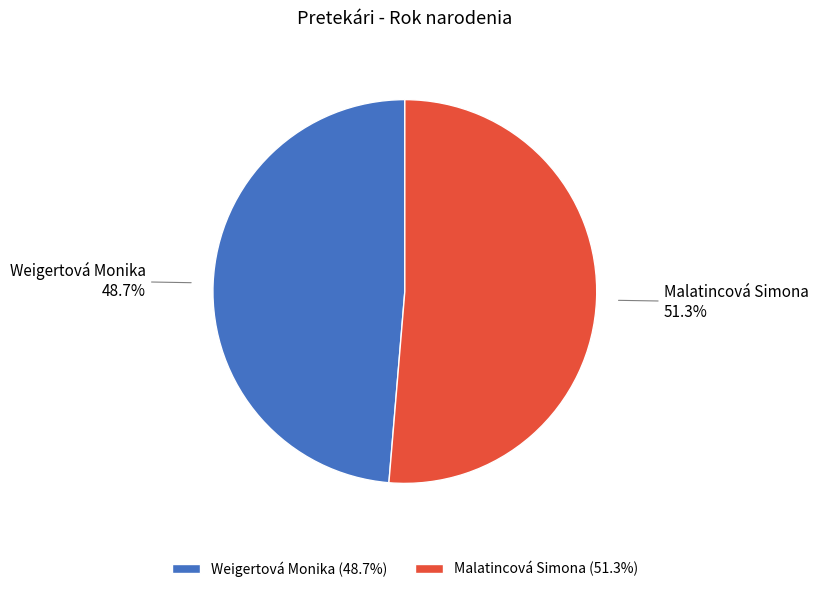

What is the ratio of the value at Weigertová Monika to the value at Malatincová Simona?

0.9